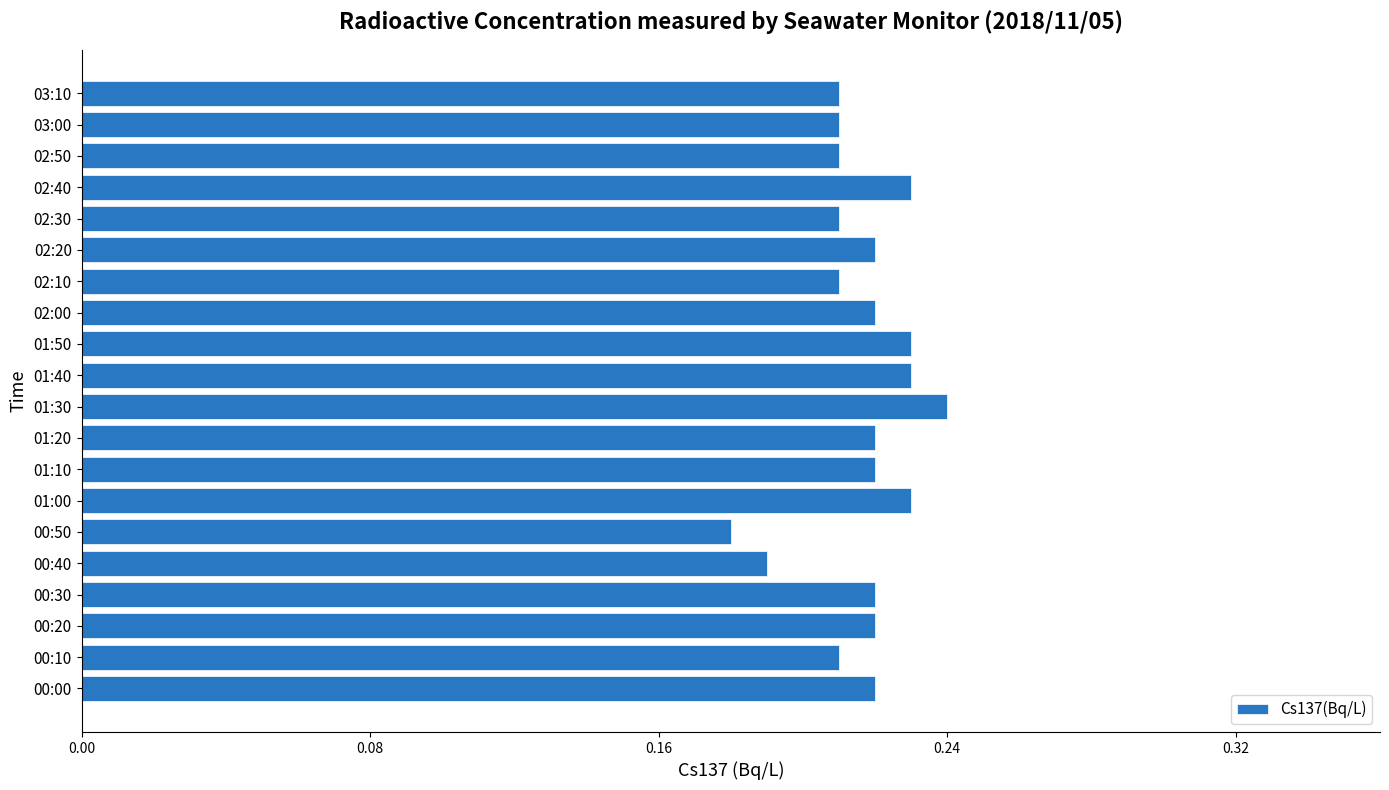

Where is the data nearest to the value 0?

00:50